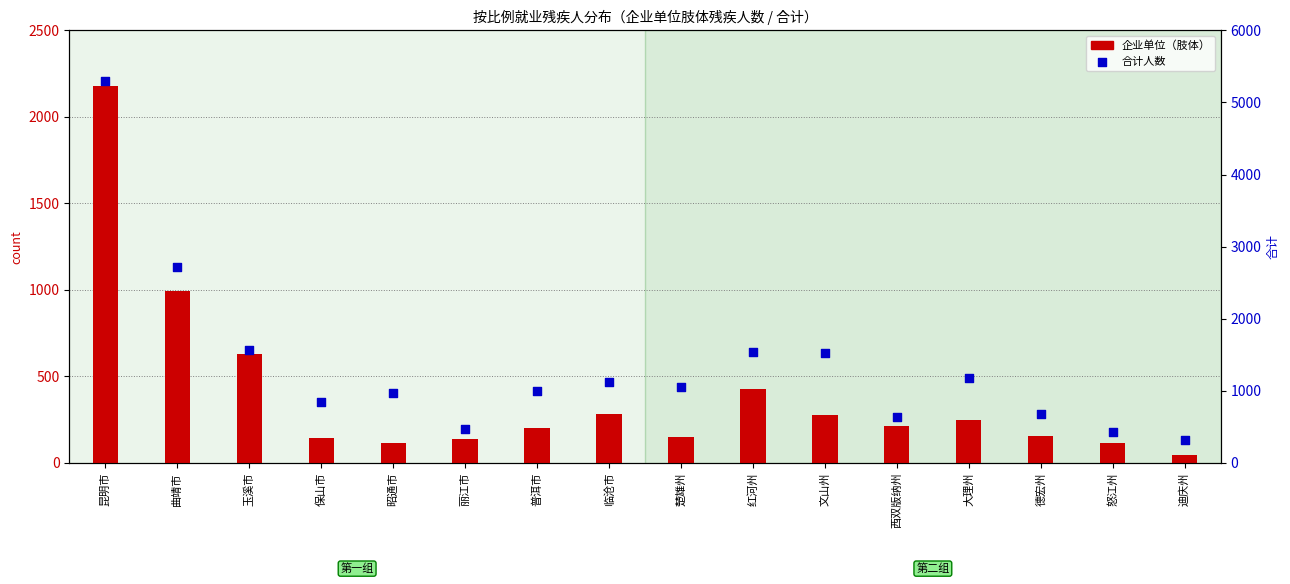

At how many categories does at least one series exceed 1556?

3